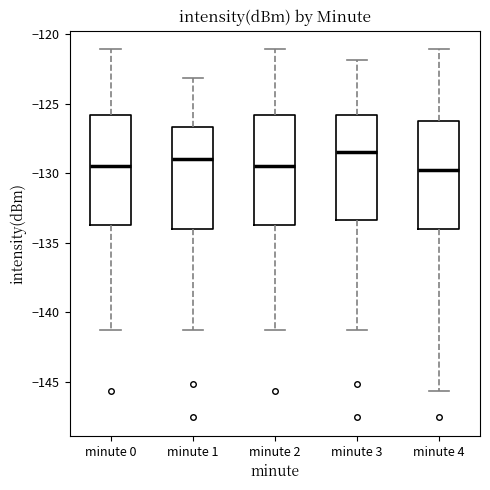

Reading left to right, transcribe this box plot: for each box, give where its median line is, the range the box spans, and where its two whiskers end, as read against the y-axis. The values are not printed on the chart, so give them approximately, as read against the axis.

minute 0: median -129.5, box -133.5 to -126.0, whiskers -141.5 to -121.0
minute 1: median -129.0, box -134.0 to -126.5, whiskers -141.5 to -123.0
minute 2: median -129.5, box -133.5 to -126.0, whiskers -141.5 to -121.0
minute 3: median -128.5, box -133.5 to -126.0, whiskers -141.5 to -122.0
minute 4: median -130.0, box -134.0 to -126.0, whiskers -145.5 to -121.0